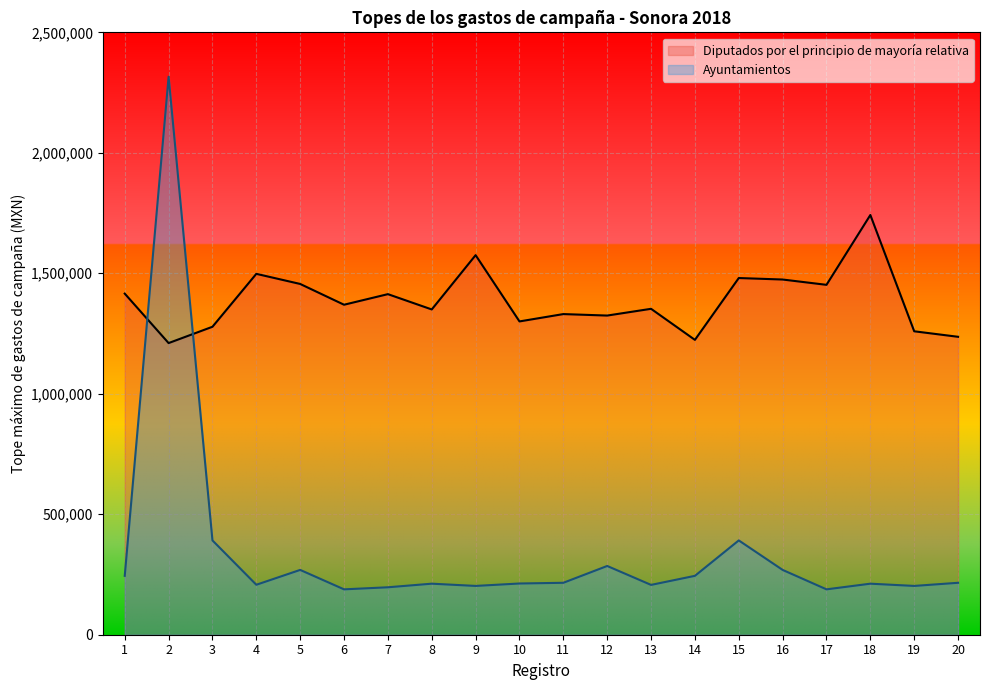

The value of Ayuntamientos at 5 is 268978.3. True or false?

True